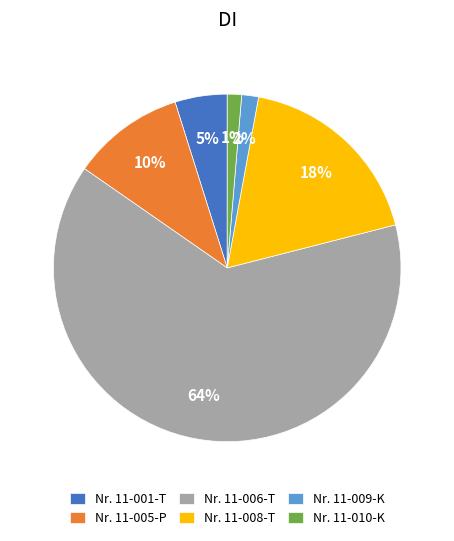

To the nearest percent, what percentage of the pie is Nr. 11-005-P?

10%